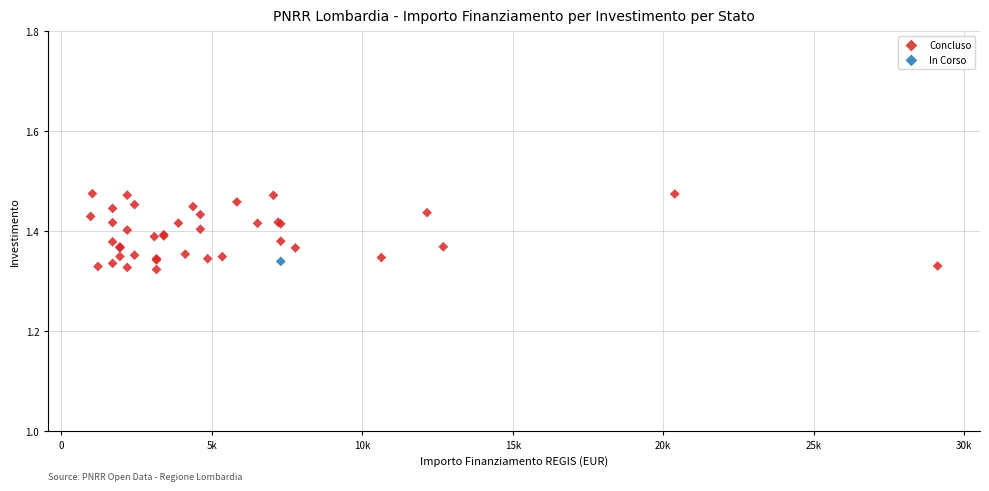

What are all the series names shown in the legend?

Concluso, In Corso